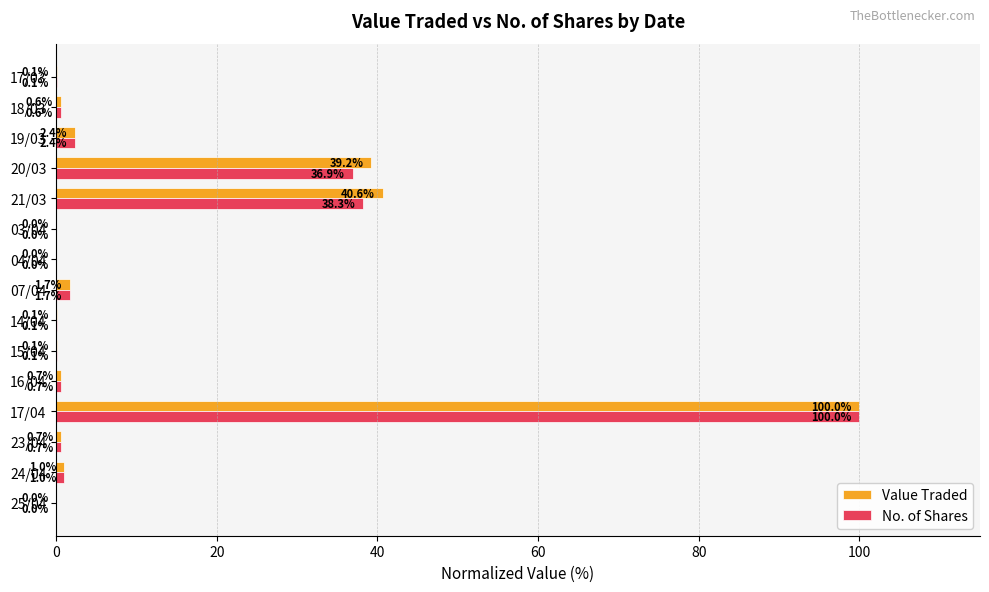

Where is No. of Shares nearest to the value 50?

21/03